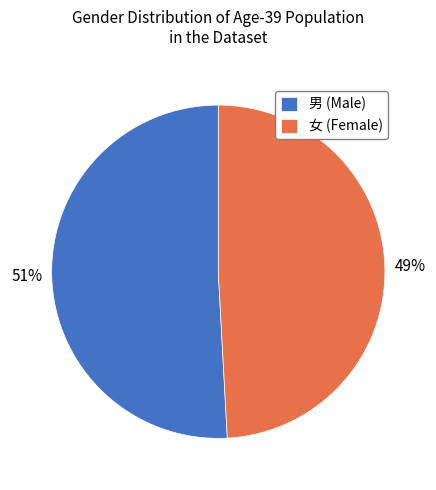

Is it true that 女 (Female) is 40% of the pie?

False